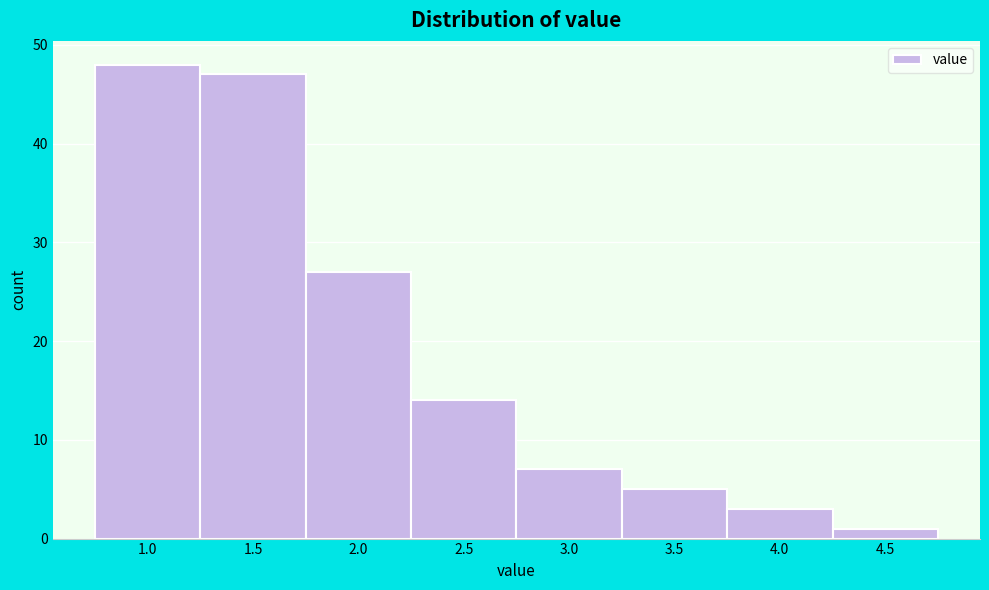

Reading left to right, what are all the values shown in this chart?

48	47	27	14	7	5	3	1